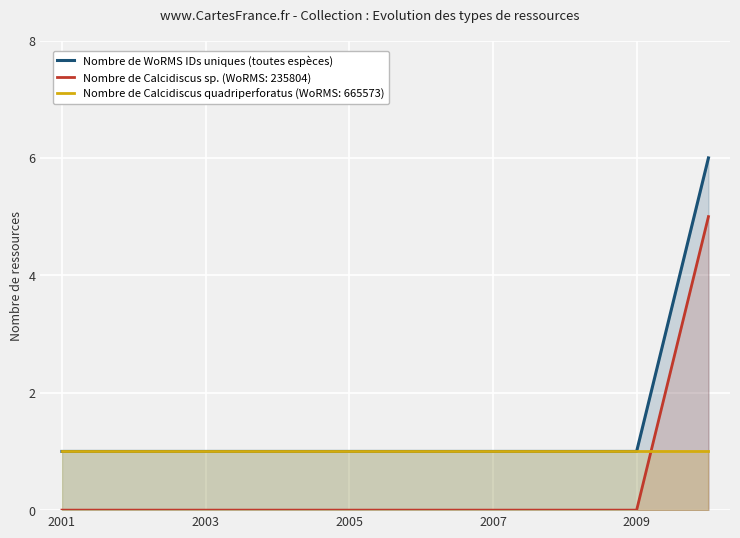

Is it true that Nombre de Calcidiscus sp. (WoRMS: 235804) equals -3 at 2005?

False